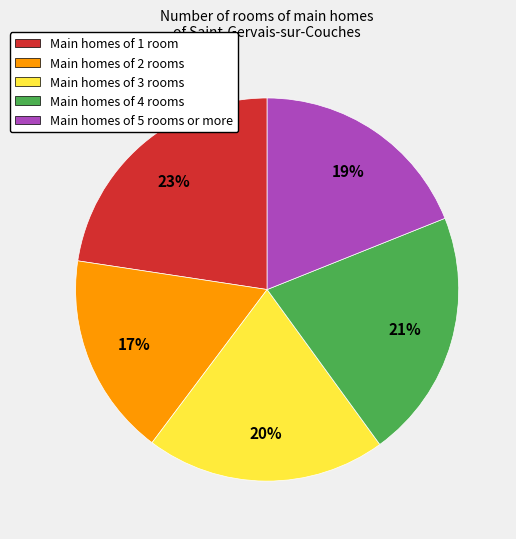

To the nearest percent, what is the average slice percentage?

20%